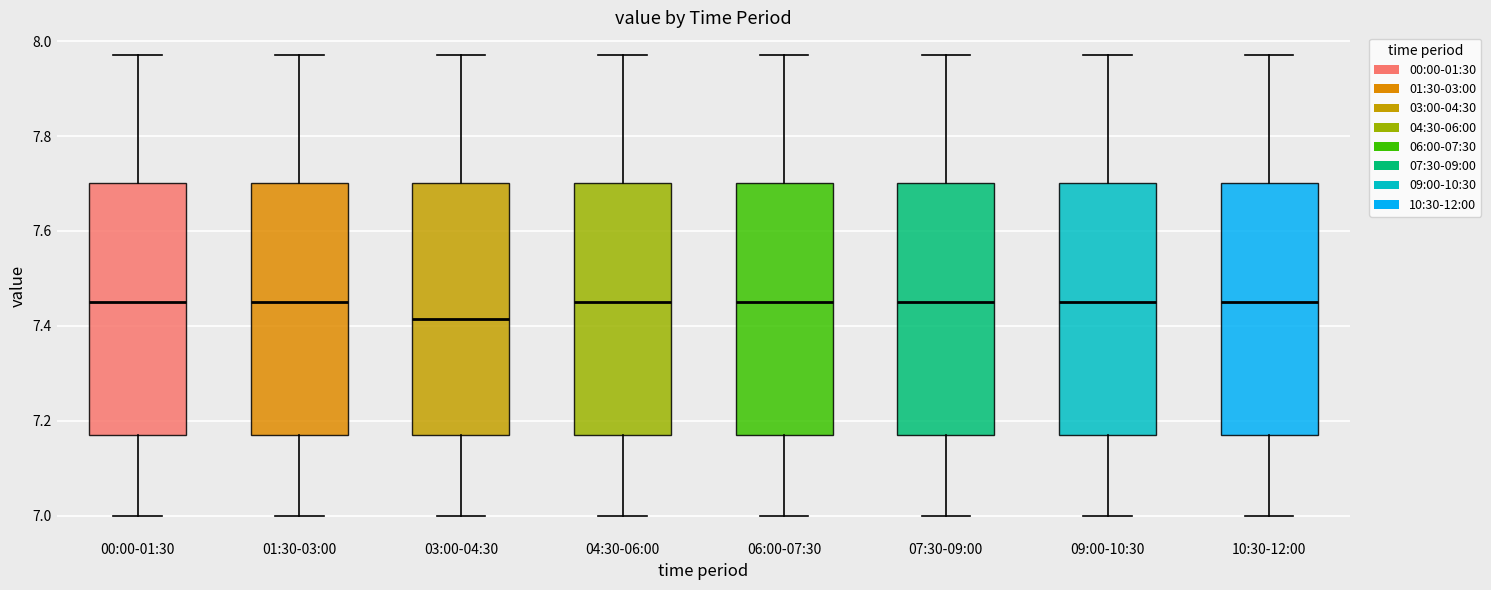

Reading left to right, read every box against the y-axis: the position of its median line, the range the box covers, and the ends of its whiskers. The values are not printed on the chart, so give them approximately, as read against the axis.

00:00-01:30: median 7.46, box 7.18 to 7.70, whiskers 7.00 to 7.98
01:30-03:00: median 7.46, box 7.18 to 7.70, whiskers 7.00 to 7.98
03:00-04:30: median 7.42, box 7.18 to 7.70, whiskers 7.00 to 7.98
04:30-06:00: median 7.46, box 7.18 to 7.70, whiskers 7.00 to 7.98
06:00-07:30: median 7.46, box 7.18 to 7.70, whiskers 7.00 to 7.98
07:30-09:00: median 7.46, box 7.18 to 7.70, whiskers 7.00 to 7.98
09:00-10:30: median 7.46, box 7.18 to 7.70, whiskers 7.00 to 7.98
10:30-12:00: median 7.46, box 7.18 to 7.70, whiskers 7.00 to 7.98